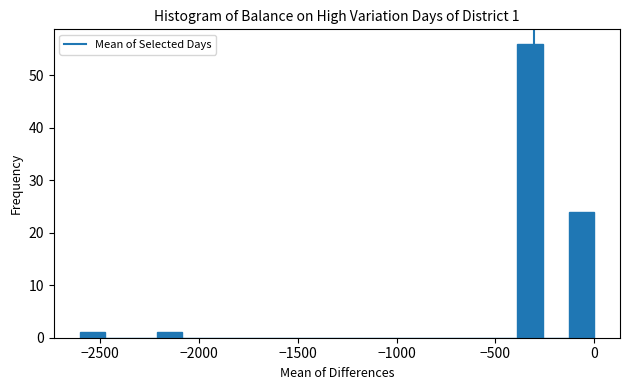

Around what value on the x-axis is the tallest bar? Give the approximate position of its centre, as read against the axis.

-350